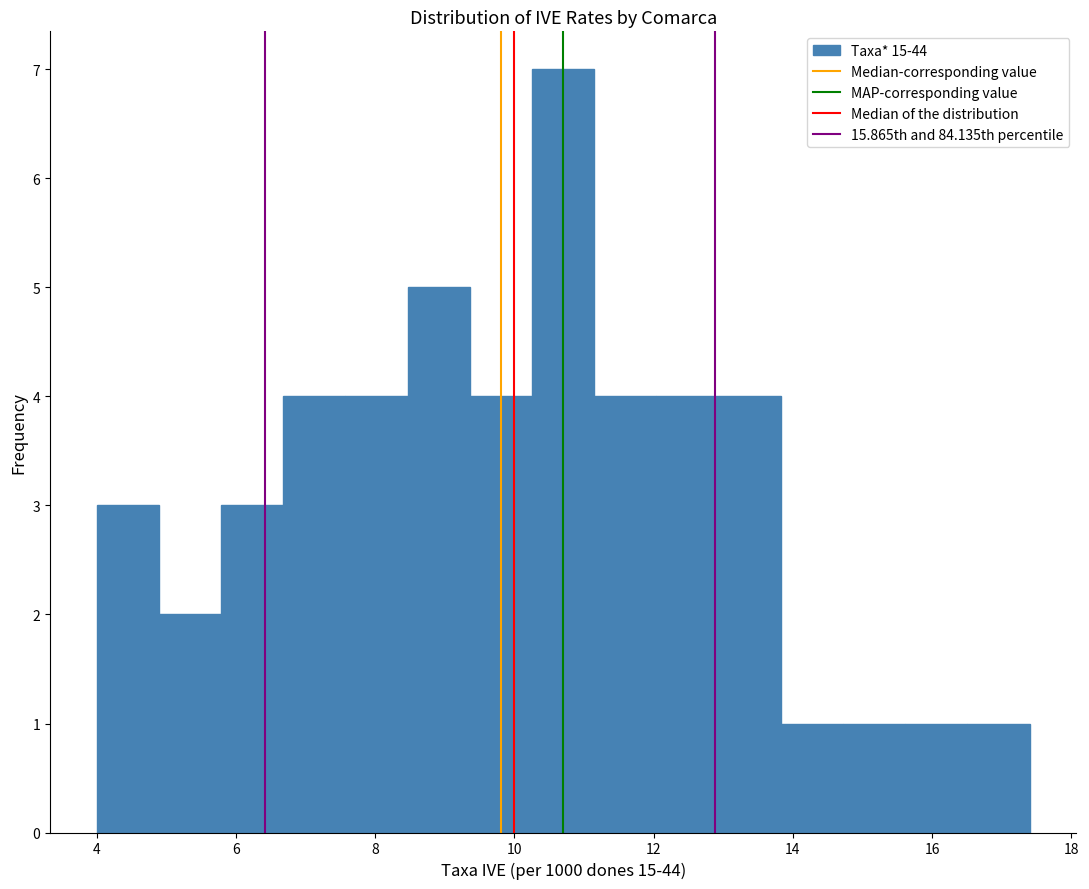

Reading left to right, transcribe this chart: for each bar, give the range it covers on the x-axis and its height. Neither the bar edges nor the heights are printed on the chart, so give them approximately, as read against the axes.

4.0 to 4.8: 3
4.8 to 5.8: 2
5.8 to 6.6: 3
6.6 to 7.6: 4
7.6 to 8.4: 4
8.4 to 9.4: 5
9.4 to 10.2: 4
10.2 to 11.2: 7
11.2 to 12.0: 4
12.0 to 13.0: 4
13.0 to 13.8: 4
13.8 to 14.8: 1
14.8 to 15.6: 1
15.6 to 16.6: 1
16.6 to 17.4: 1